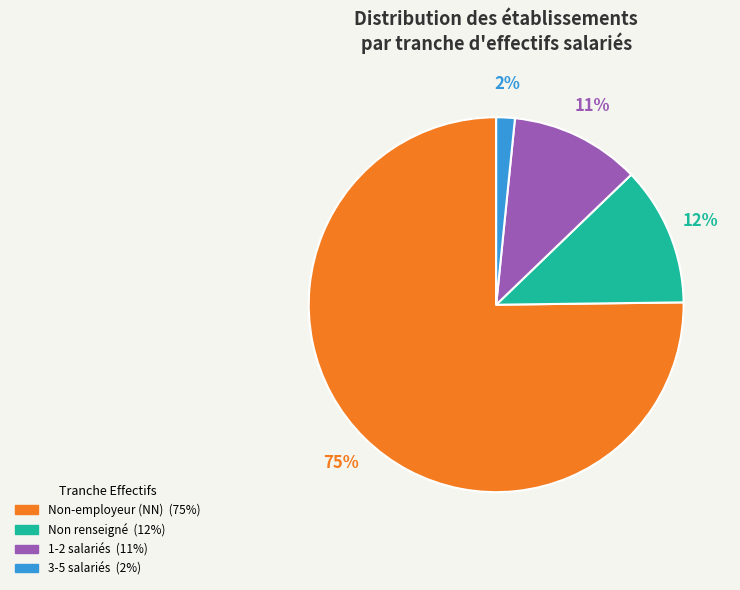

Does any single category account for the majority?

Yes